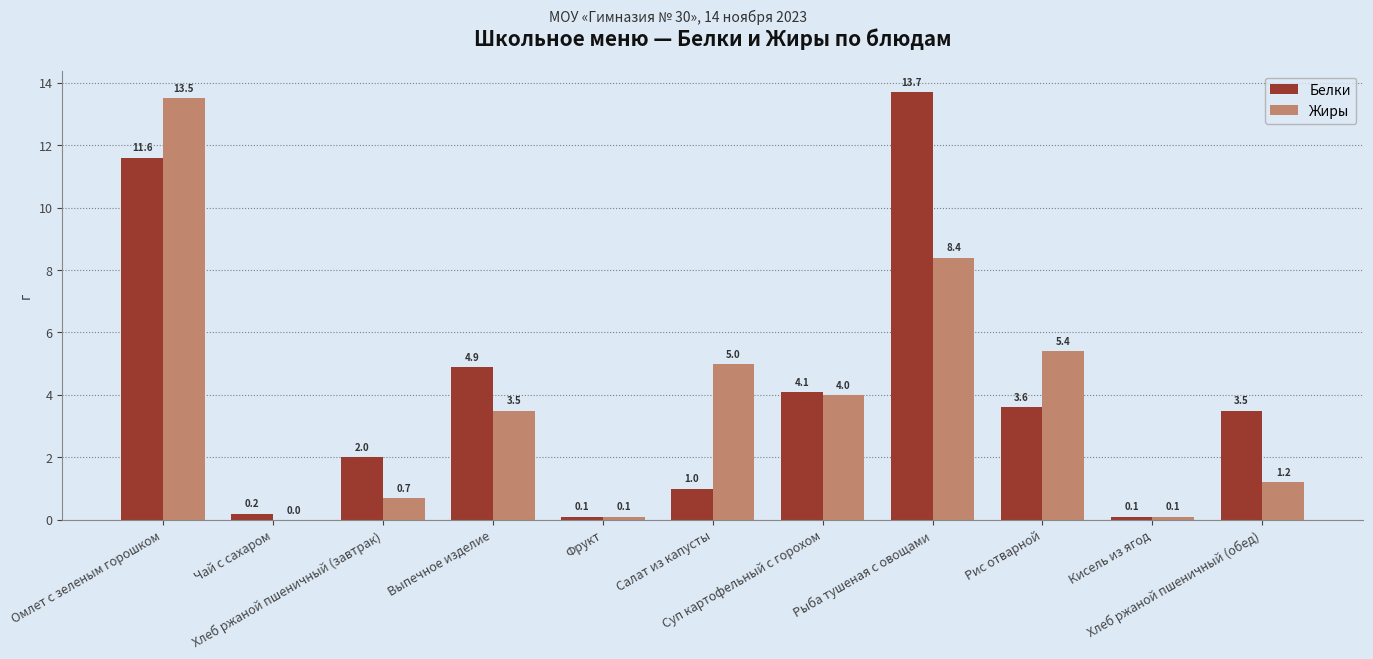

What is the maximum value shown in the chart?

13.7